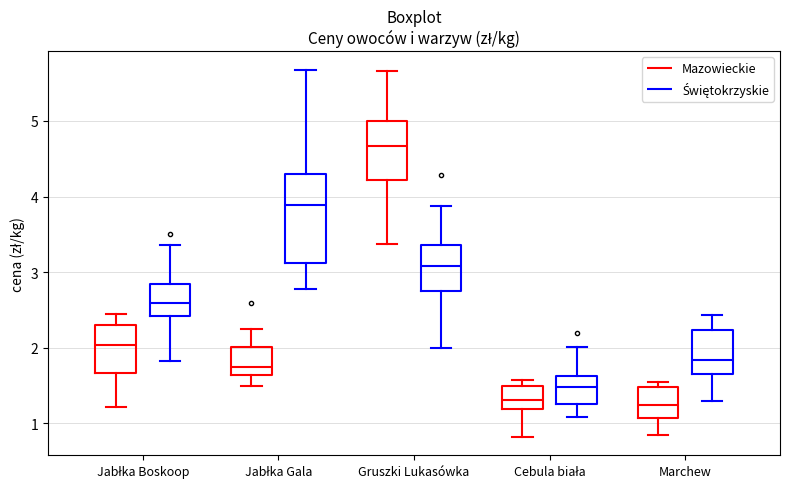

Which box's median line is the highest?

Gruszki Lukasówka (Mazowieckie)